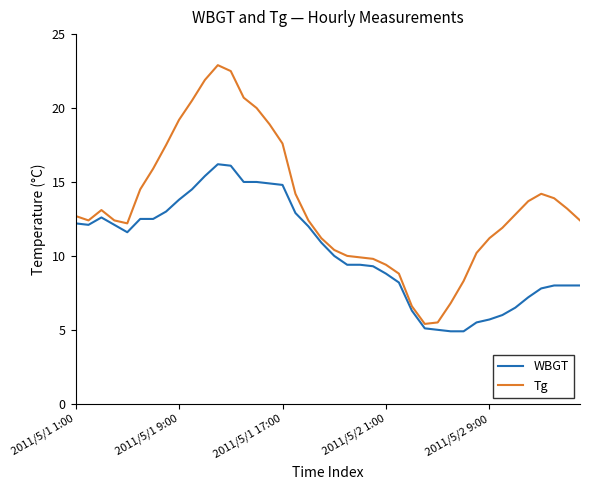

Rank the series by their average value, from lowest to highest.

WBGT, Tg